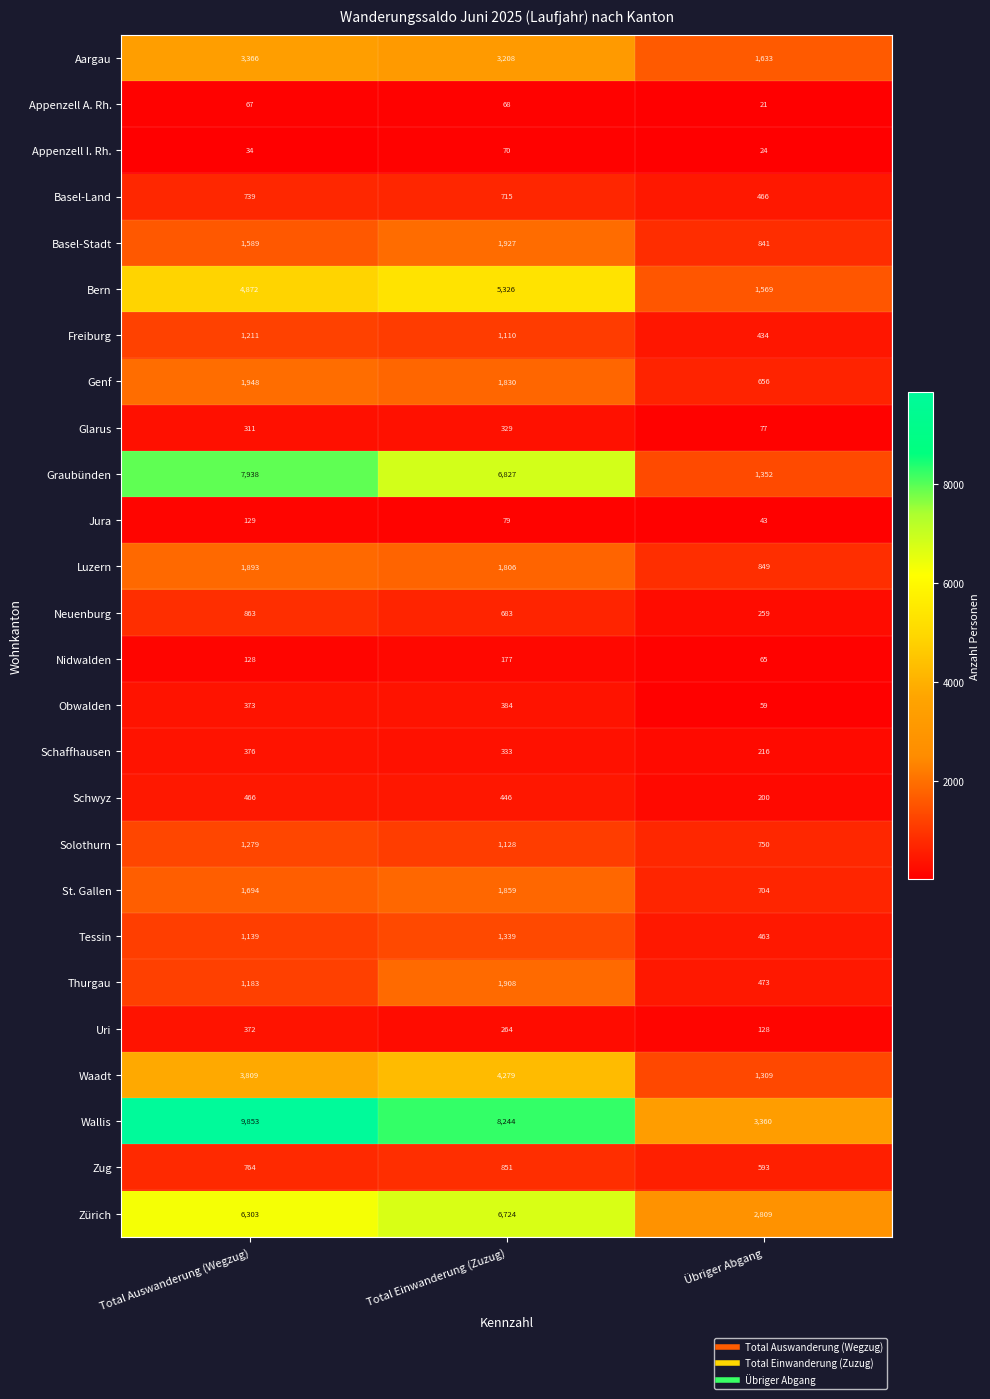

How many data points in Obwalden are less than 373?

1